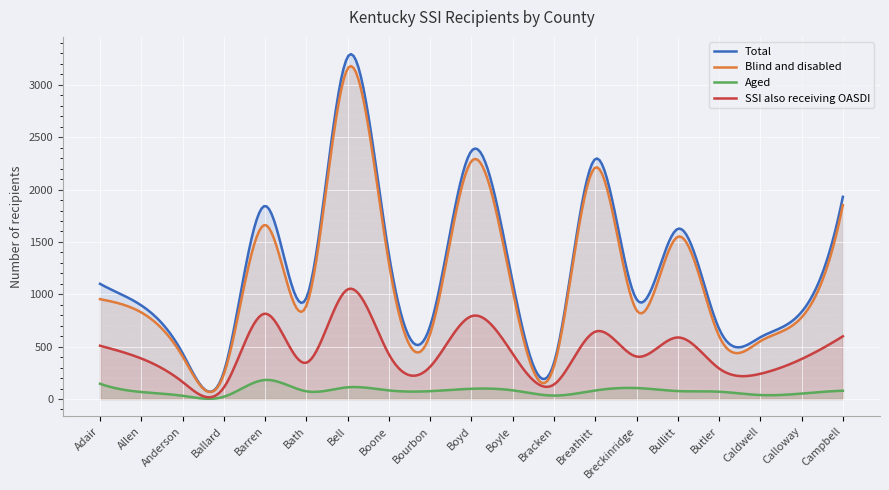

What is the spread (max minus min) of values at Bell?

3155